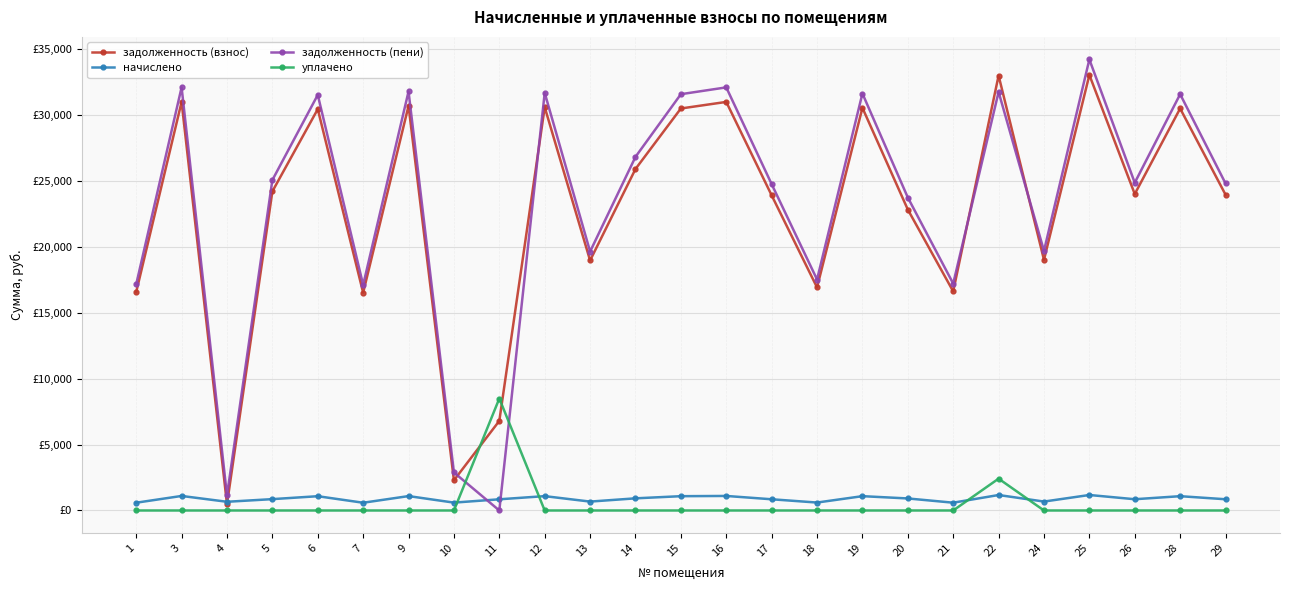

Between 10 and 9, which is larger?

9